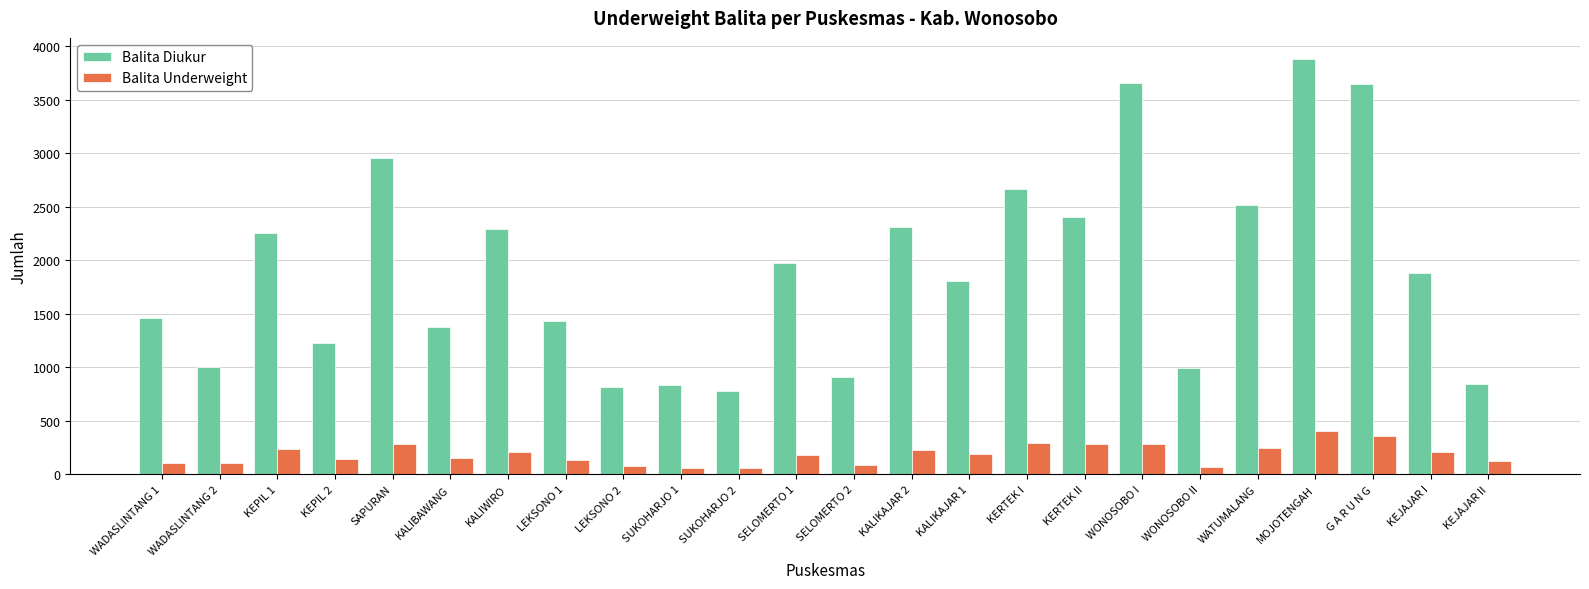

What is the maximum value shown in the chart?

3886